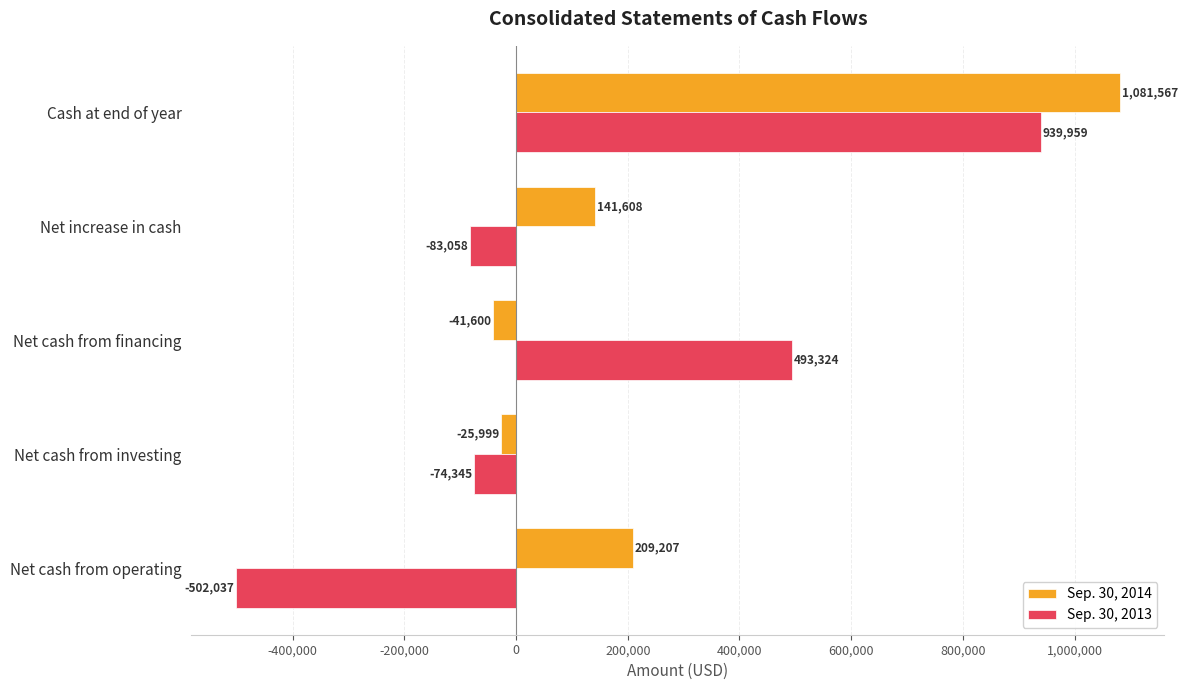

How many values in Sep. 30, 2014 are above zero?

3